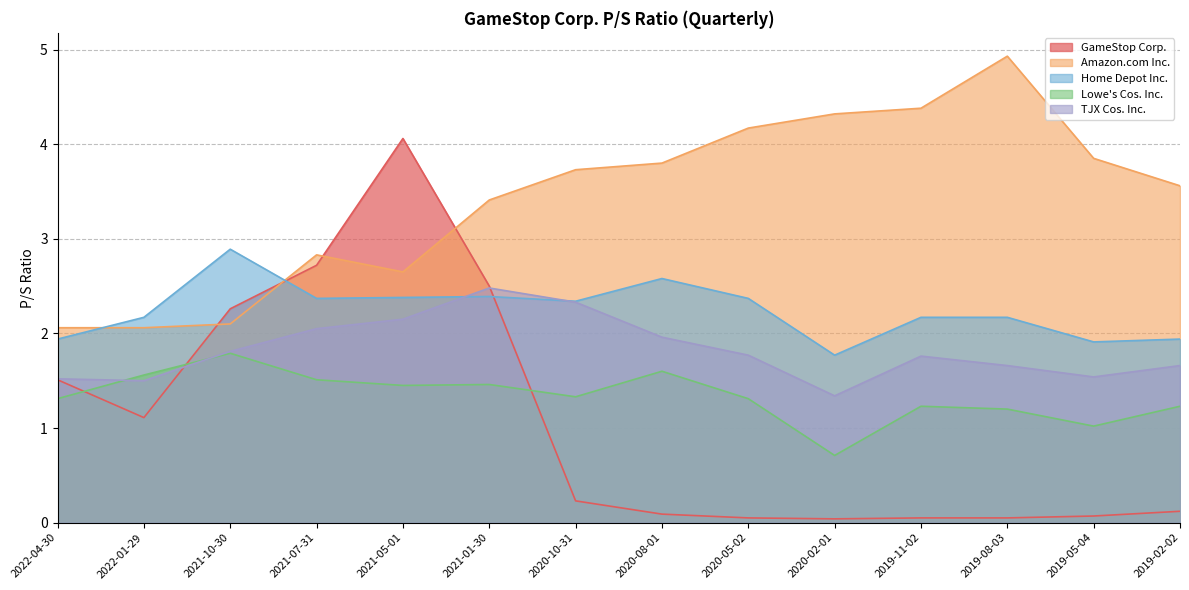

Which label corresponds to the smallest value in the chart?

2020-02-01